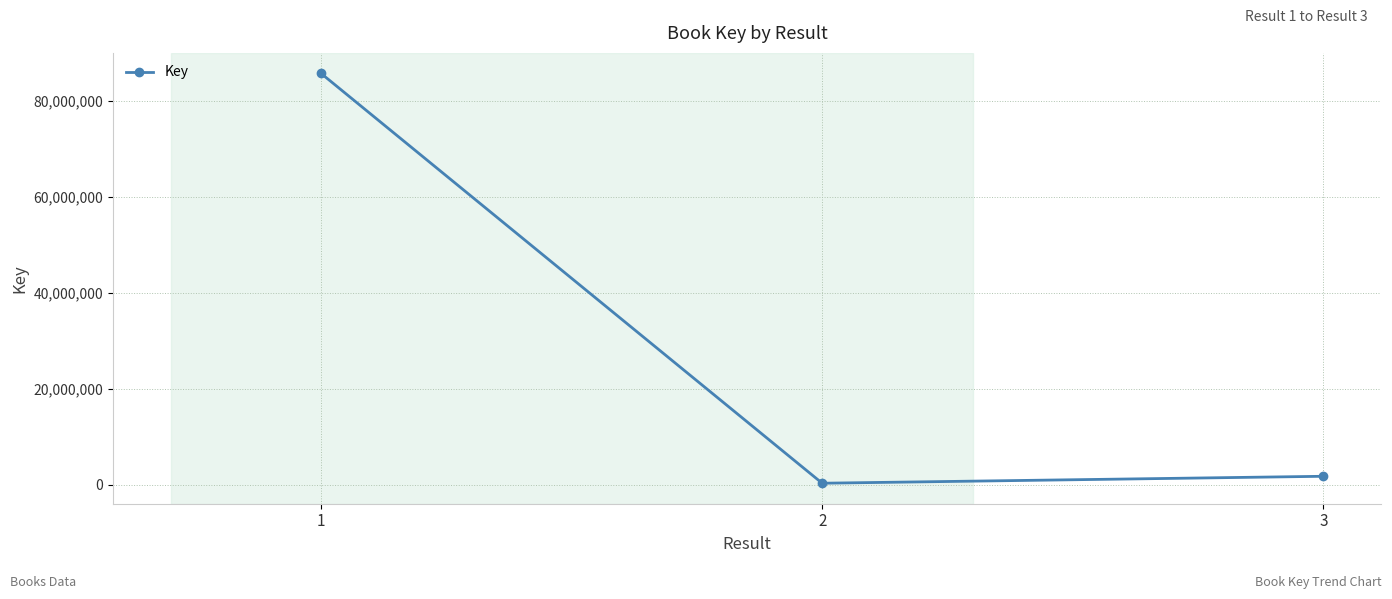

What is the value of the 1st point from the left?

85669297